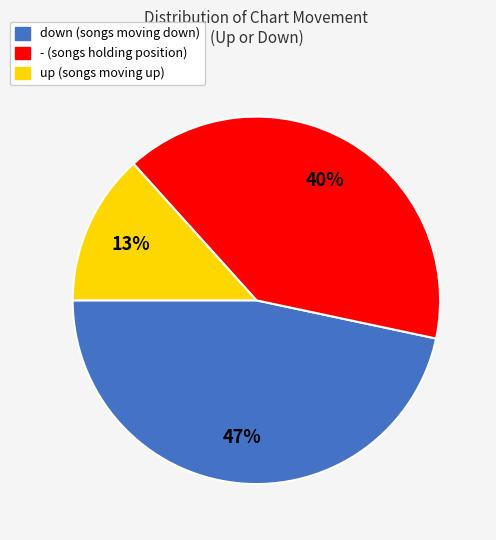

Which slice is the smallest?

up